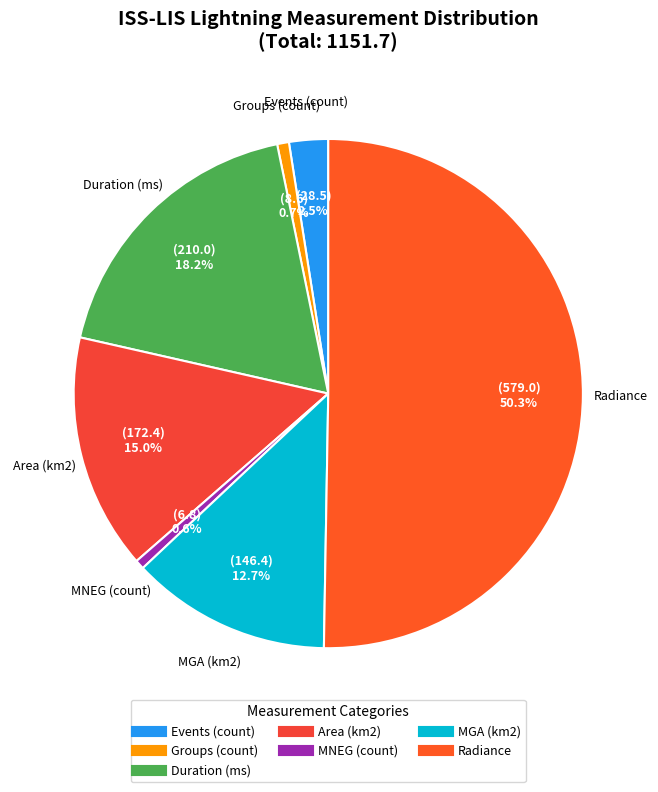

Which category has the biggest portion of the pie?

Radiance